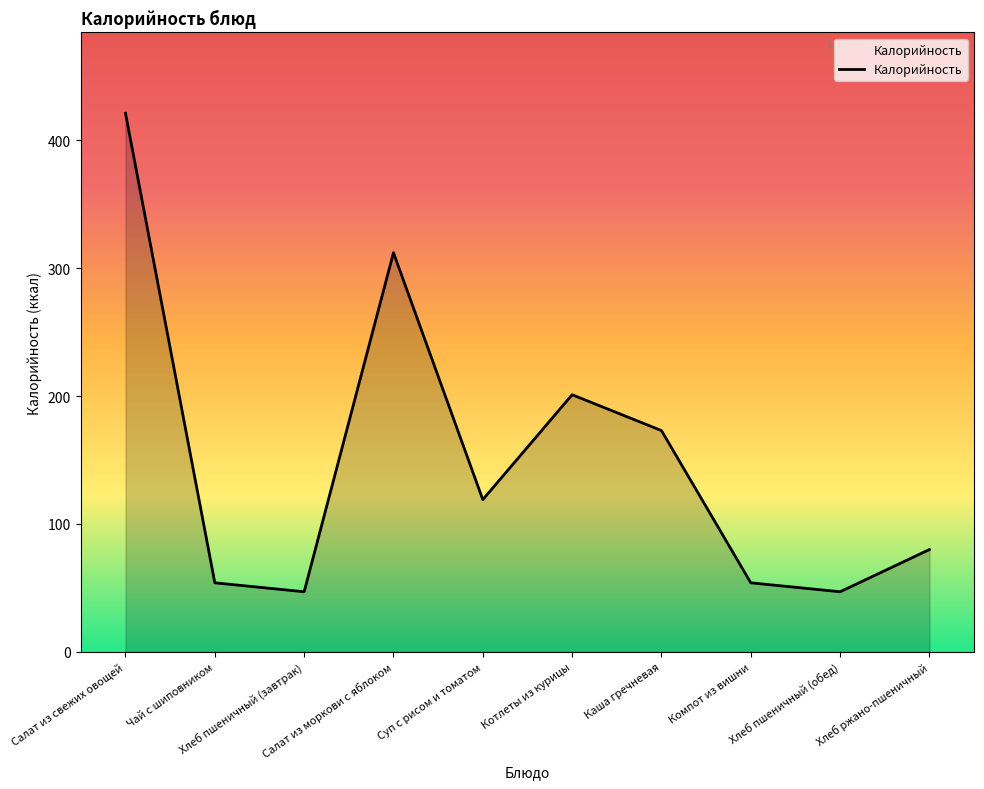

What is the smallest value displayed?

47